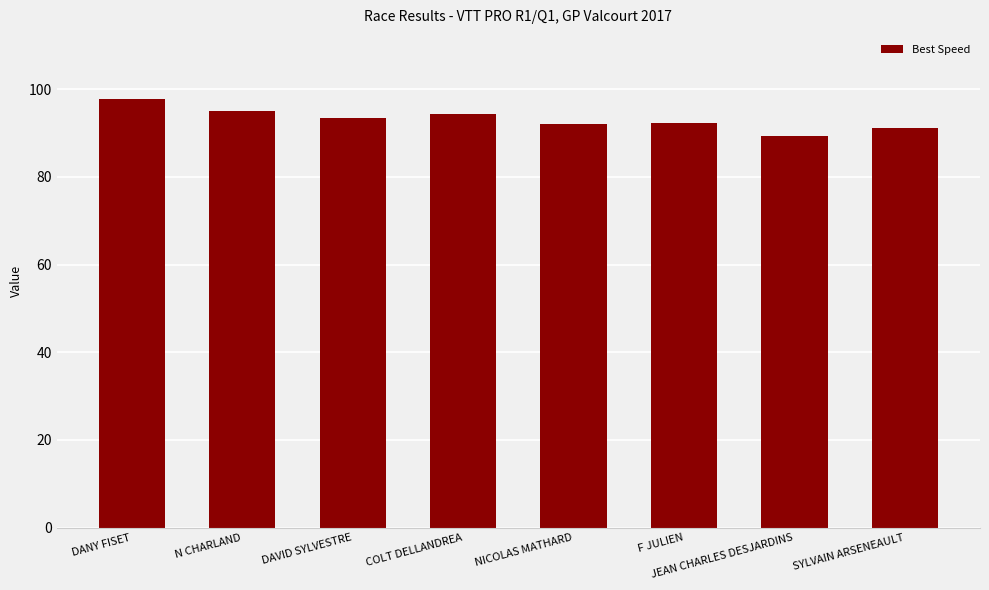

At which category does the chart reach its minimum across all series?

JEAN CHARLES DESJARDINS